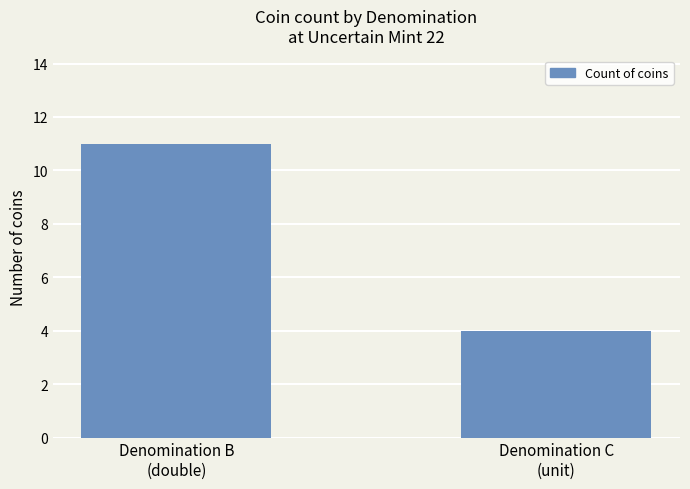

How many data points does each series have?

2